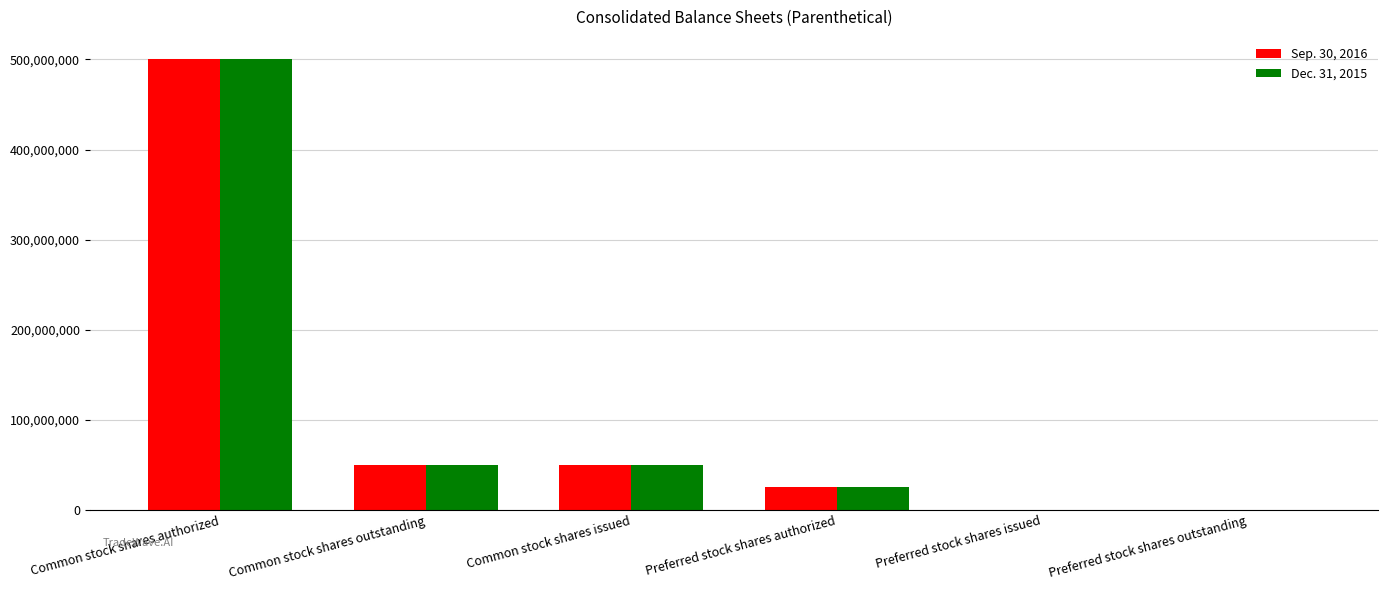

At which category is the sum across all series the highest?

Common stock shares authorized